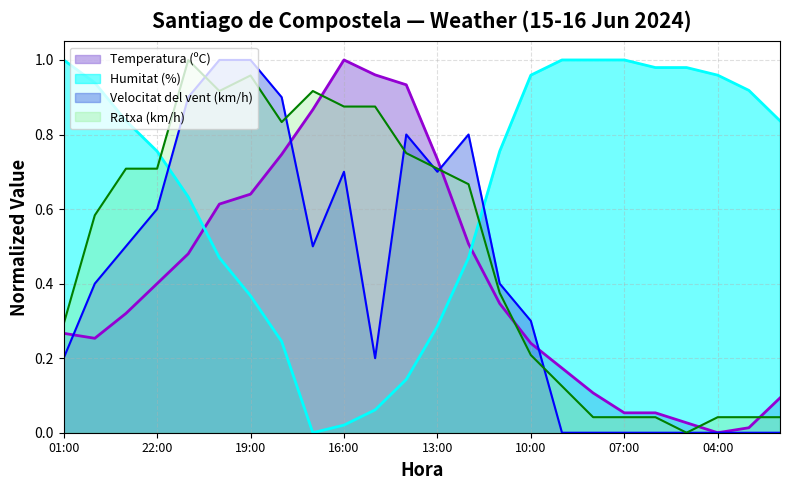

Which label corresponds to the smallest value in the chart?

04:00